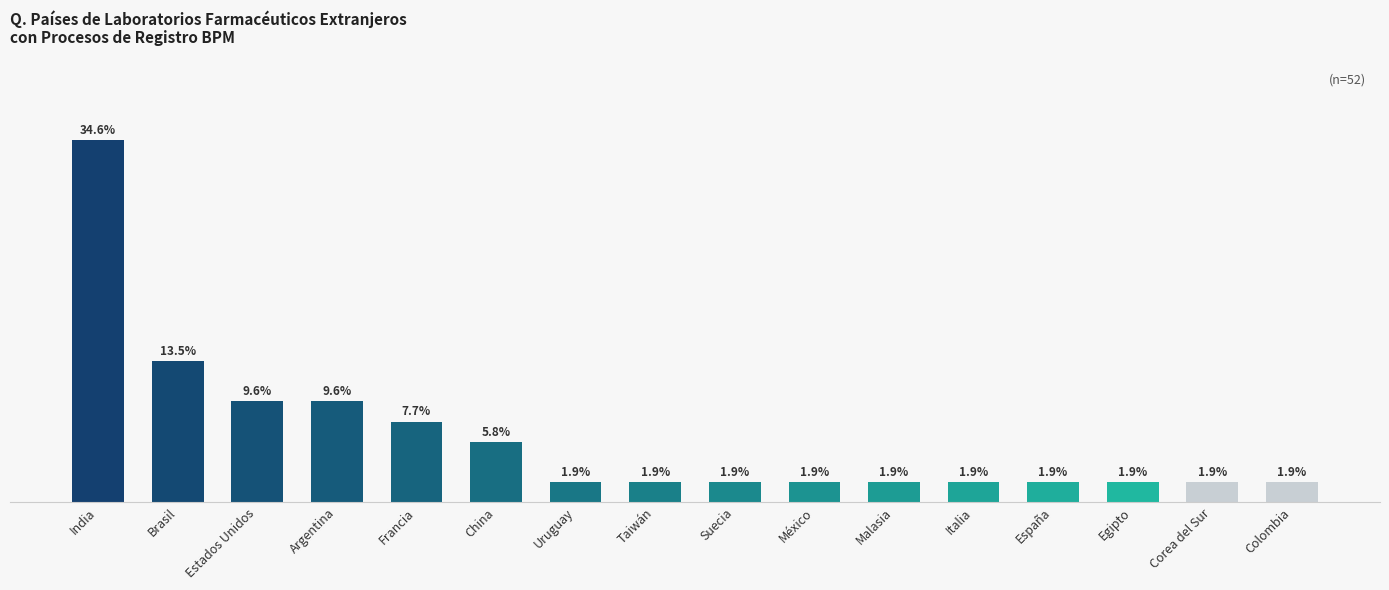

What is the label of the 5th bar from the left?

Francia